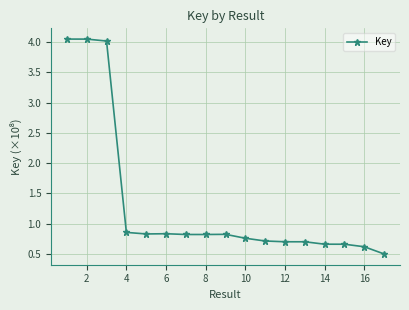

How many lines are shown in the chart?

1